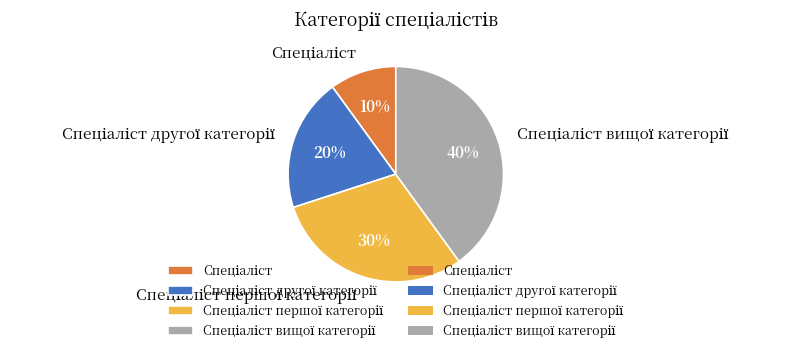

Is there a majority slice in this chart?

No